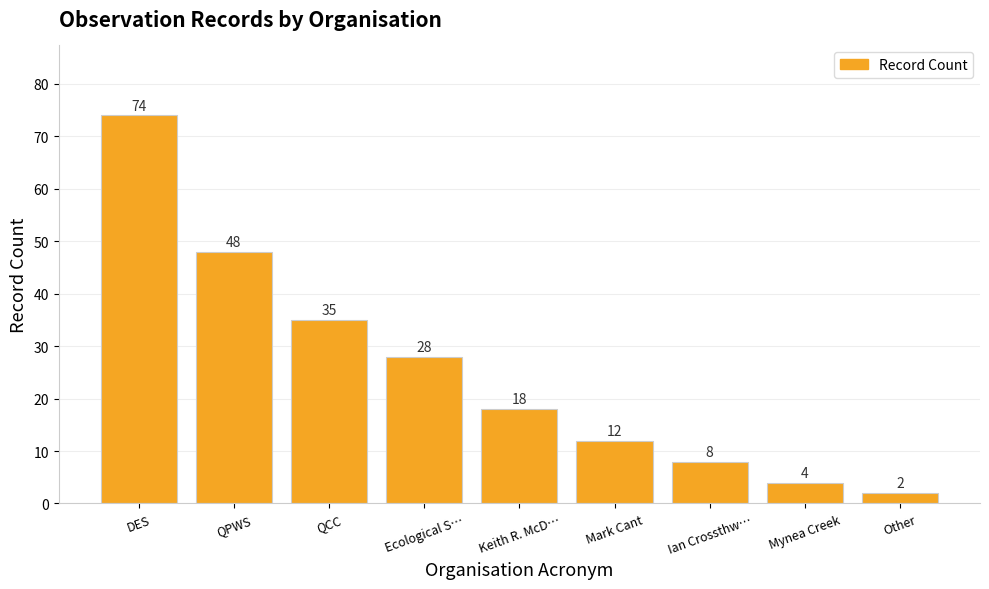

What is the approximate value at Keith R. McD…?

18